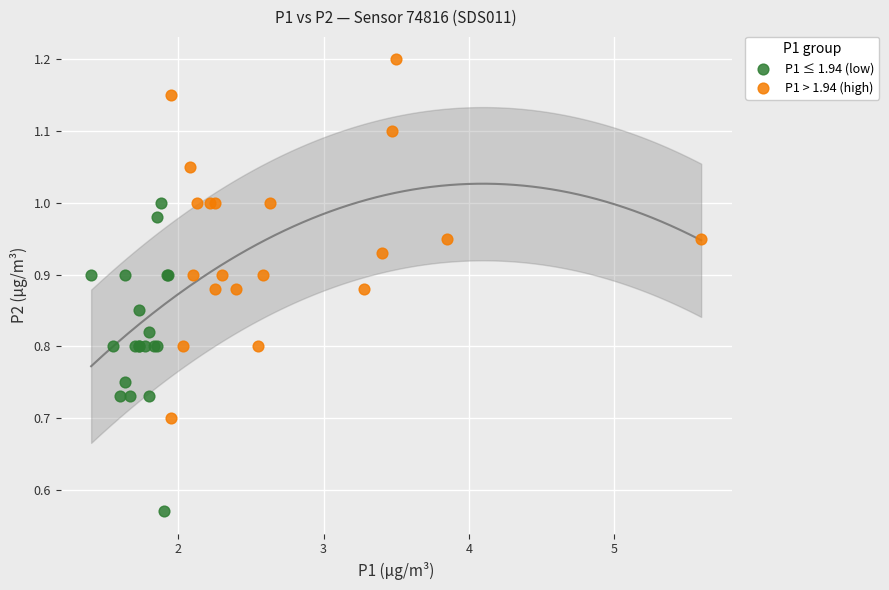

What are all the series names shown in the legend?

P1 ≤ 1.94 (low), P1 > 1.94 (high)